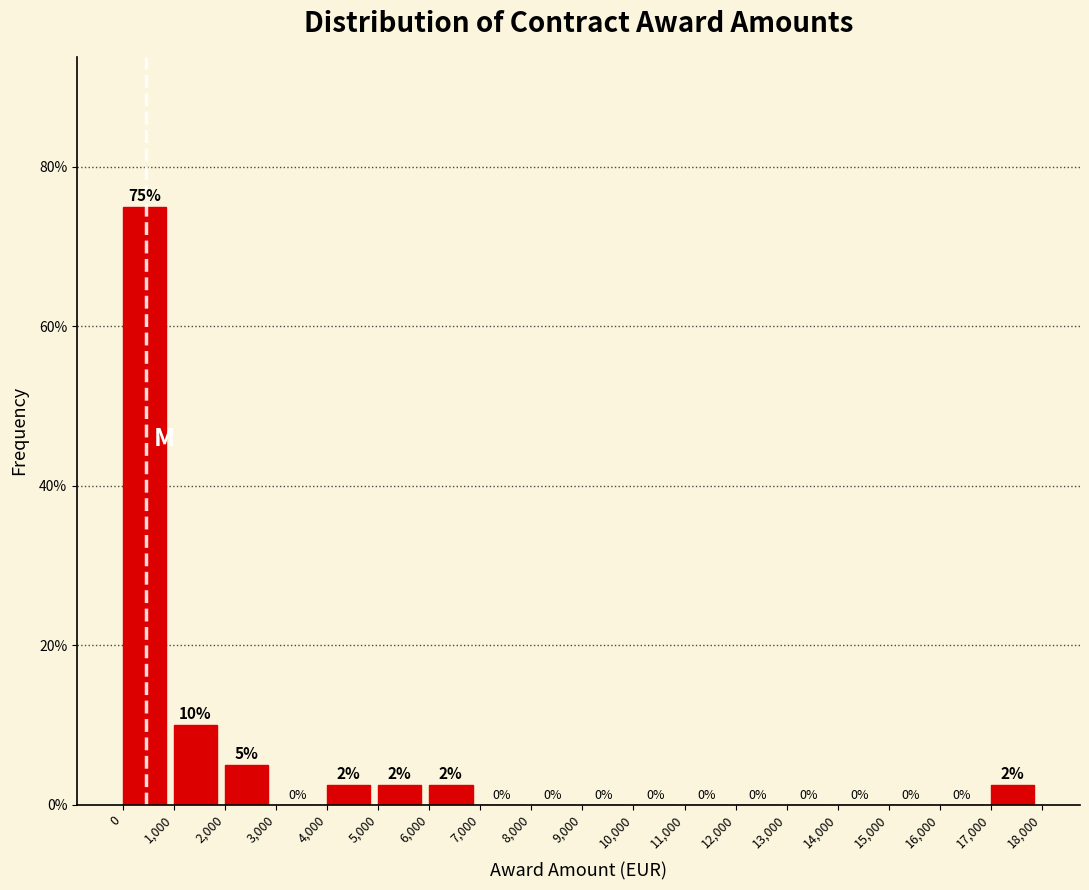

Which range on the x-axis has the tallest bar?

0 to 1,000